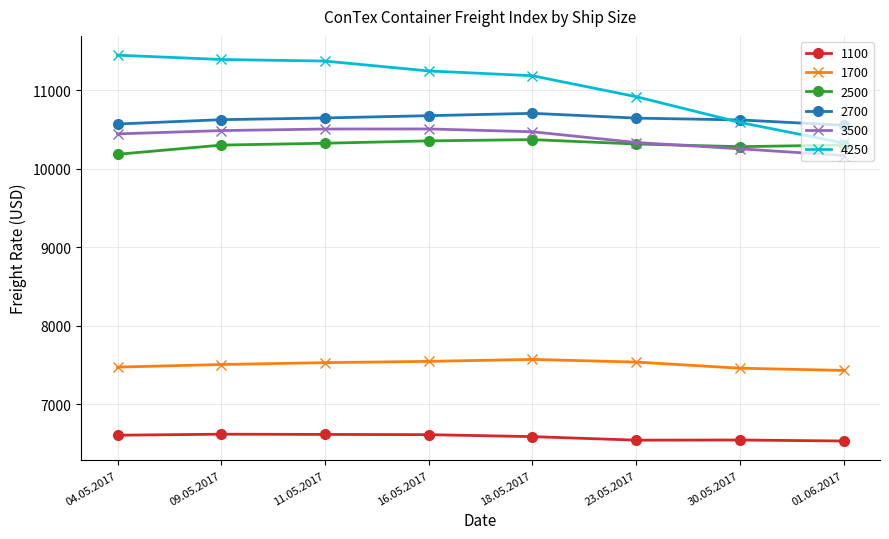

What is the total value across all series at 18.05.2017?

56901